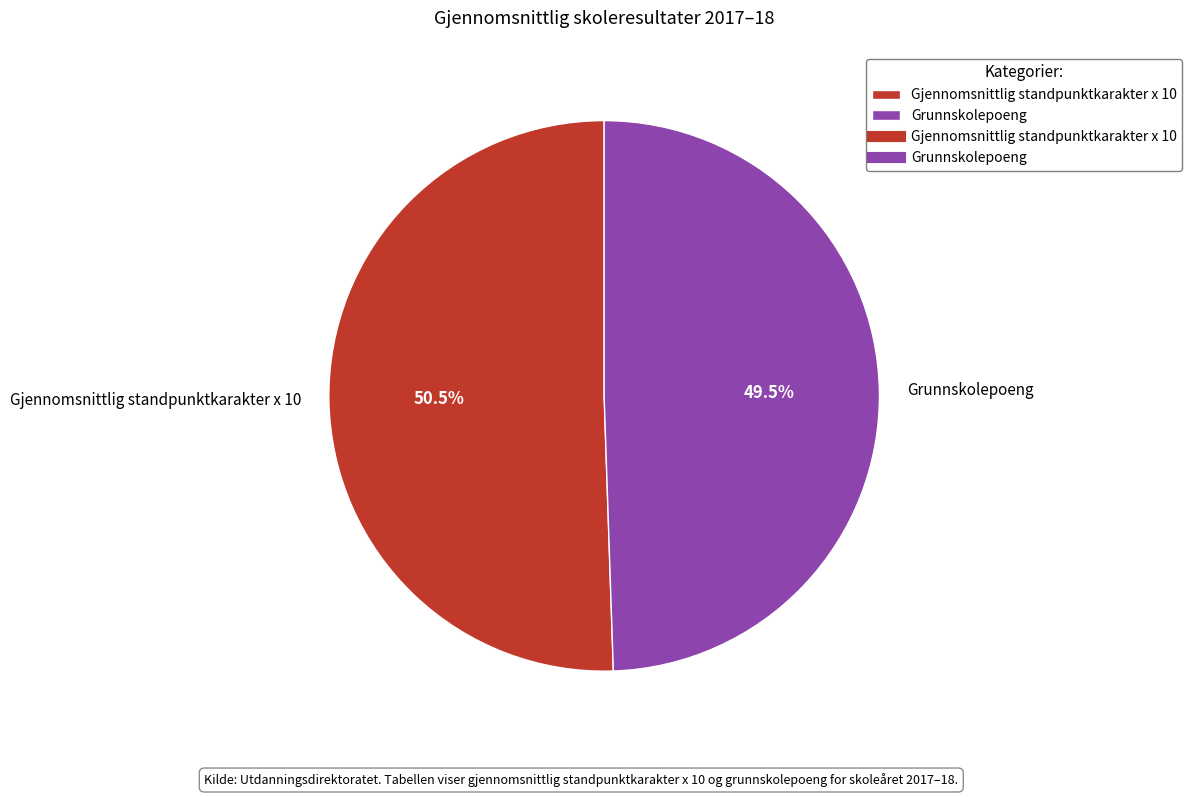

Which slice is the smallest?

Grunnskolepoeng